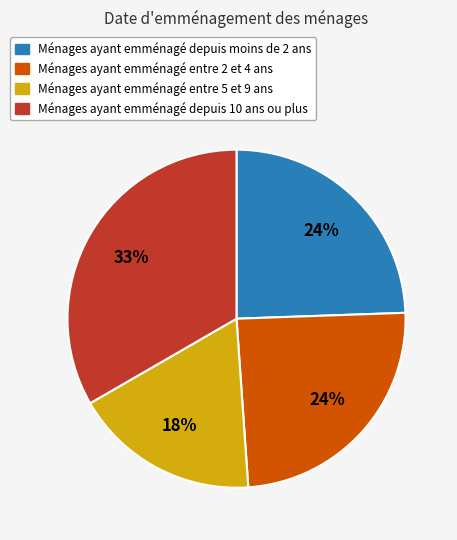

Is there a majority slice in this chart?

No